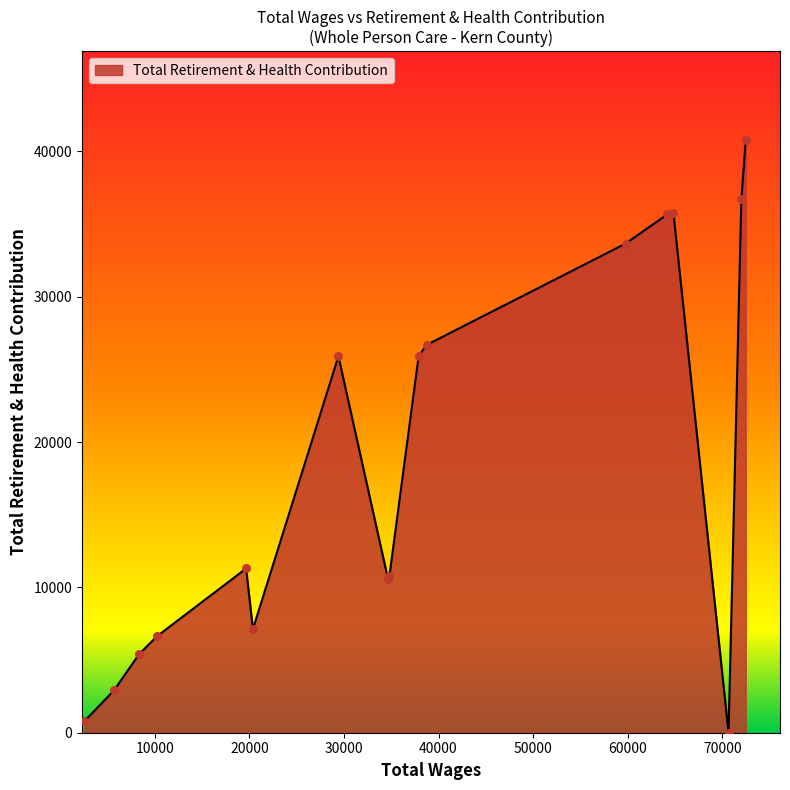

What is the greatest value displayed?

40778